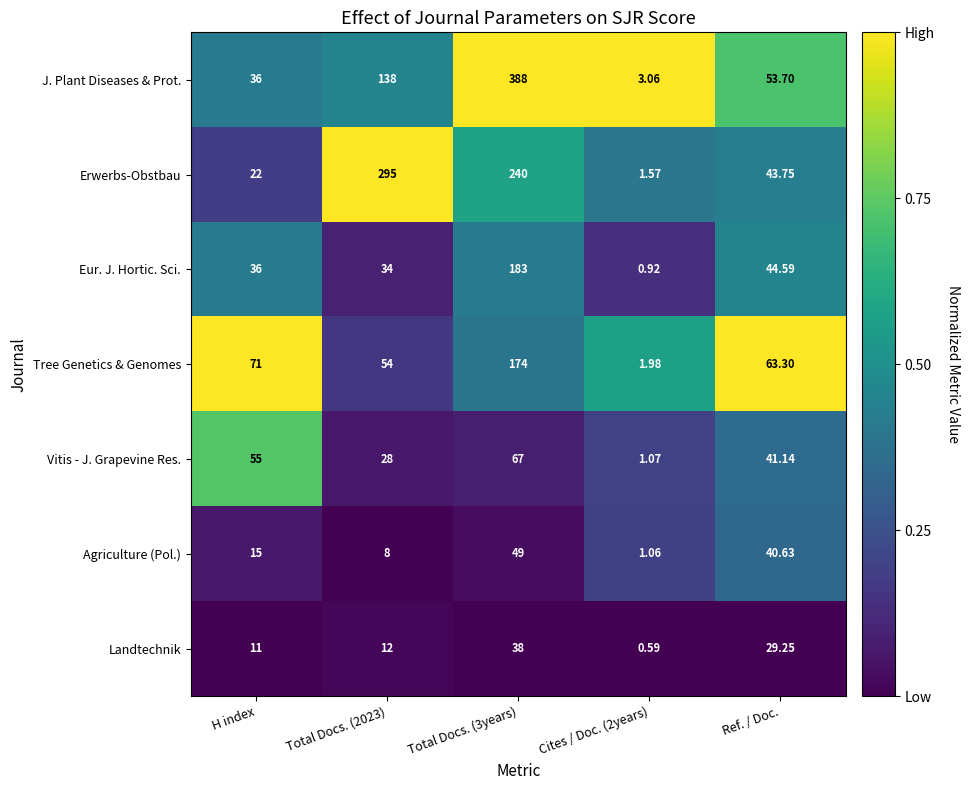

At Cites / Doc. (2years), list the series in order from largest to smallest.

J. Plant Diseases & Prot., Tree Genetics & Genomes, Erwerbs-Obstbau, Vitis - J. Grapevine Res., Agriculture (Pol.), Eur. J. Hortic. Sci., Landtechnik